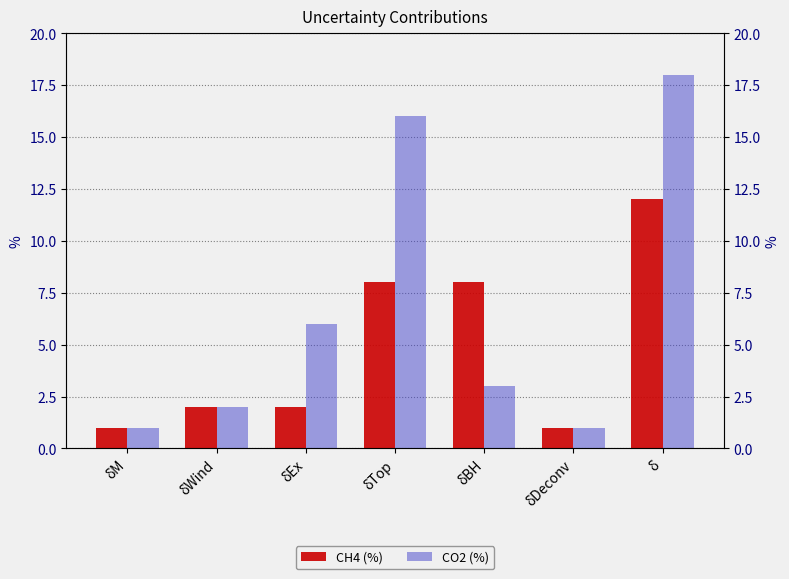

The CH4 (%) series shows 3 at δWind. True or false?

False